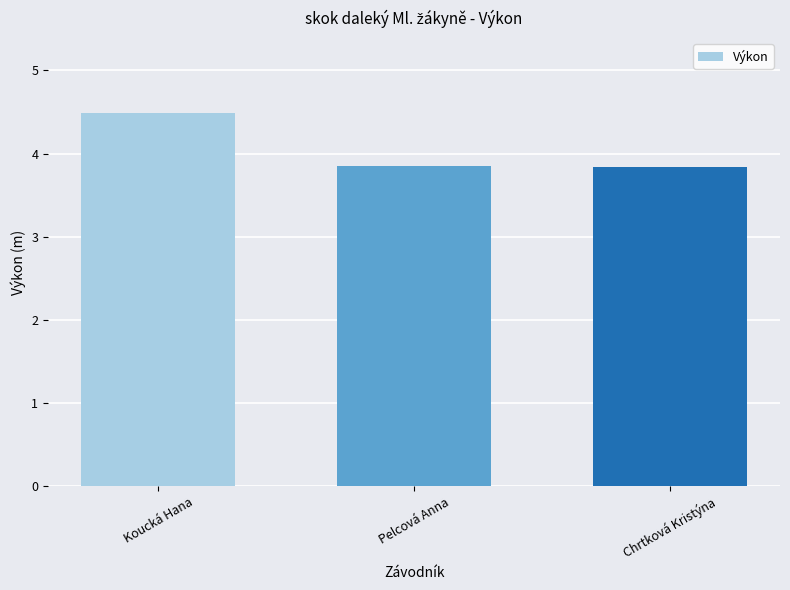

What is the maximum value shown in the chart?

4.5